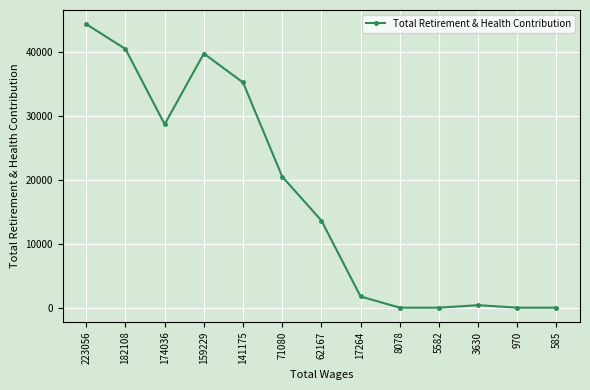

Where is the first local minimum?

174036